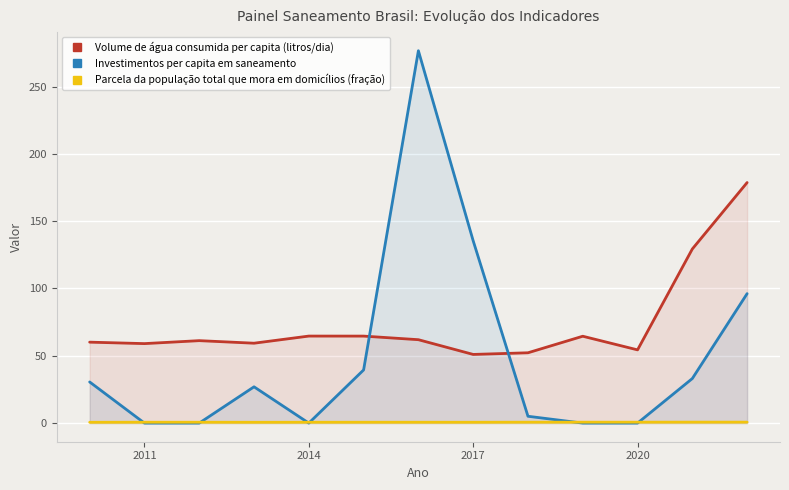

At how many categories does at least one series exceed 242?

1